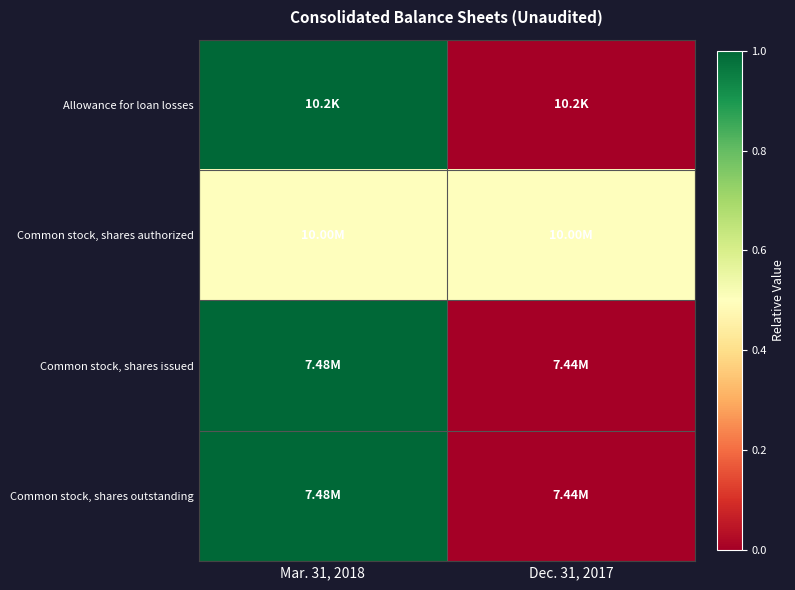

What is the total value across all series at Mar. 31, 2018?

3.5